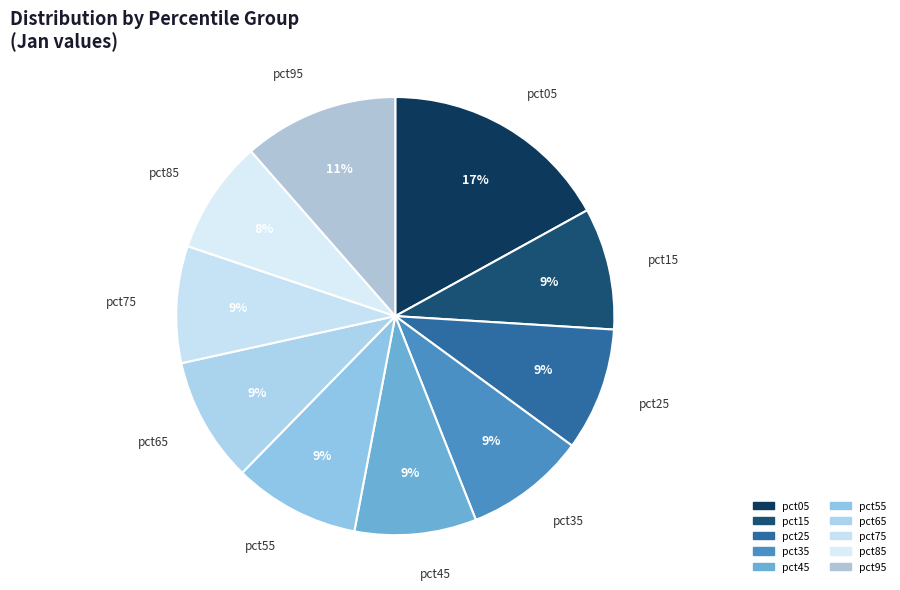

Which slice is the largest?

pct05